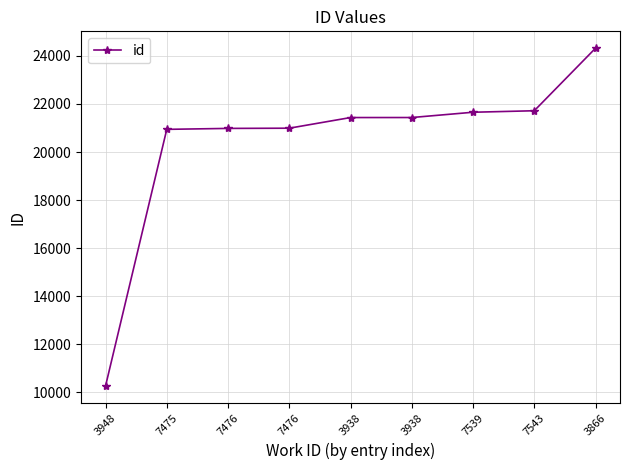

What is the difference between the maximum and minimum values?

14058